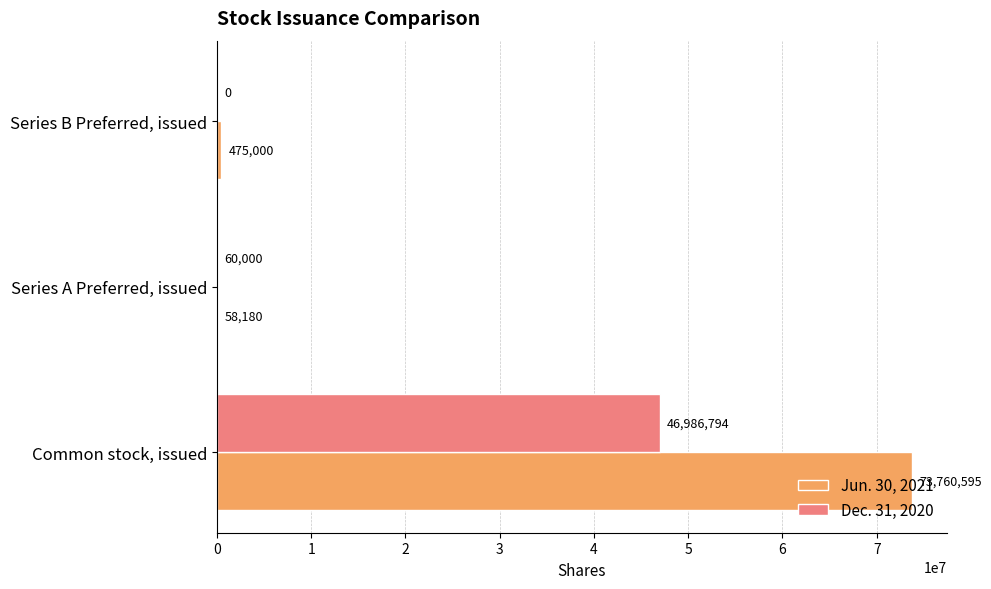

Which series changed the most between Common stock, issued and Series A Preferred, issued?

Jun. 30, 2021